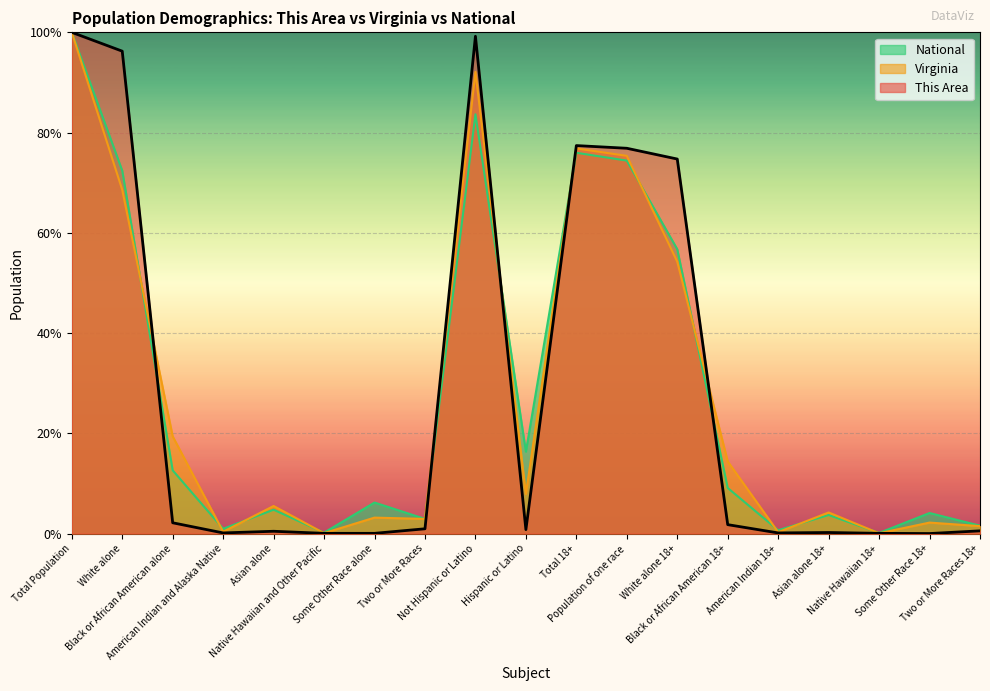

What is the lowest value of the National series?

0.1